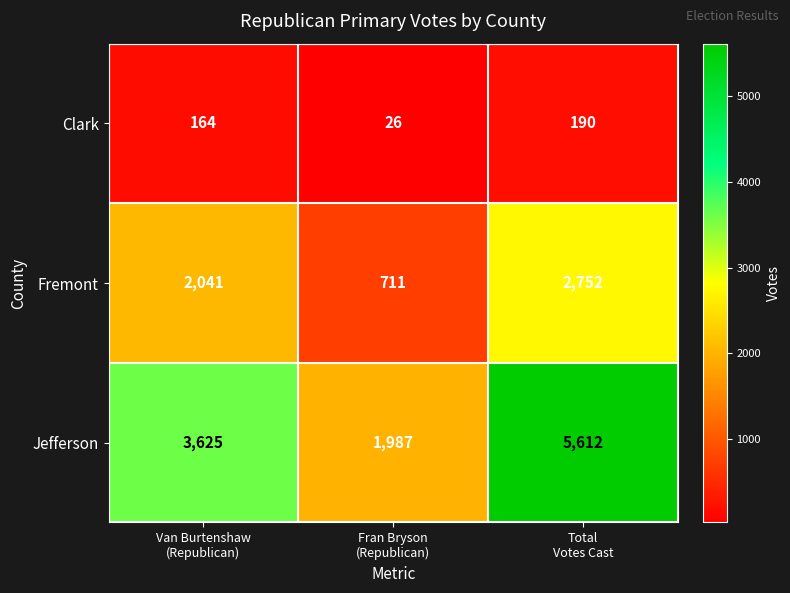

Reading right to left, transcribe all the data shown in this chart.

Clark: 190	26	164
Fremont: 2752	711	2041
Jefferson: 5612	1987	3625